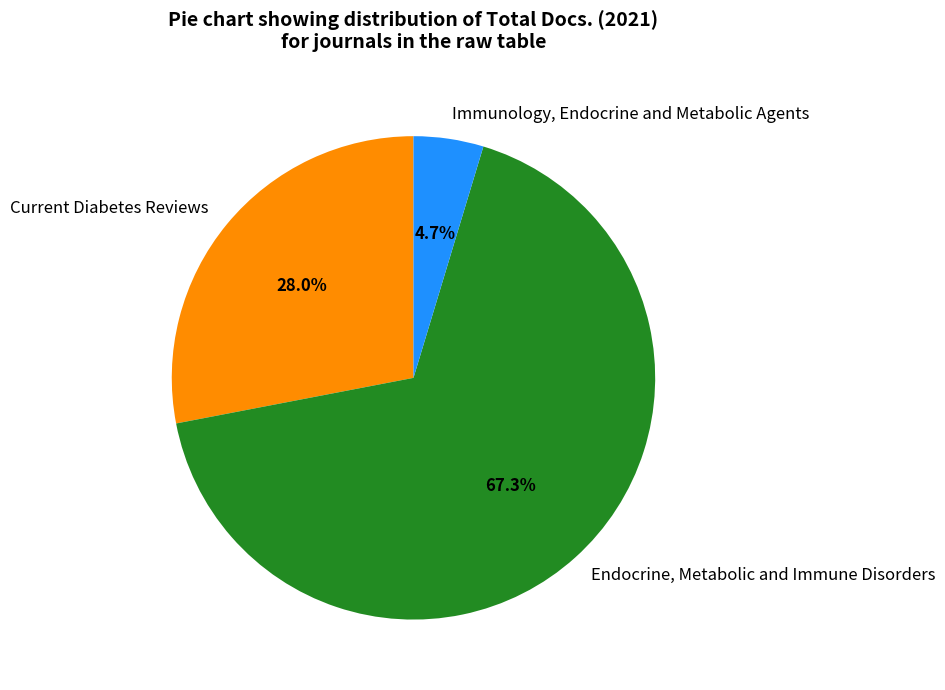

Combined, what portion of the pie is Endocrine, Metabolic and Immune Disorders and Current Diabetes Reviews?

95.3%